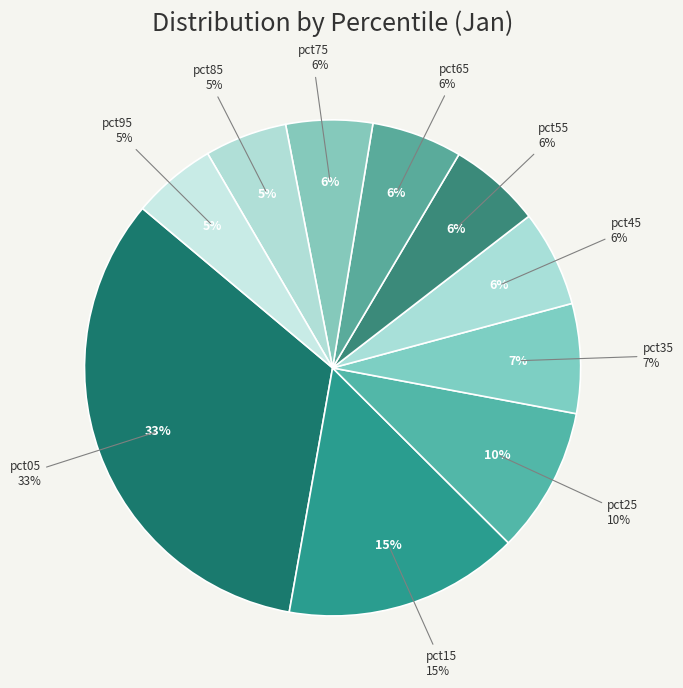

To the nearest percent, what is the average slice percentage?

10%